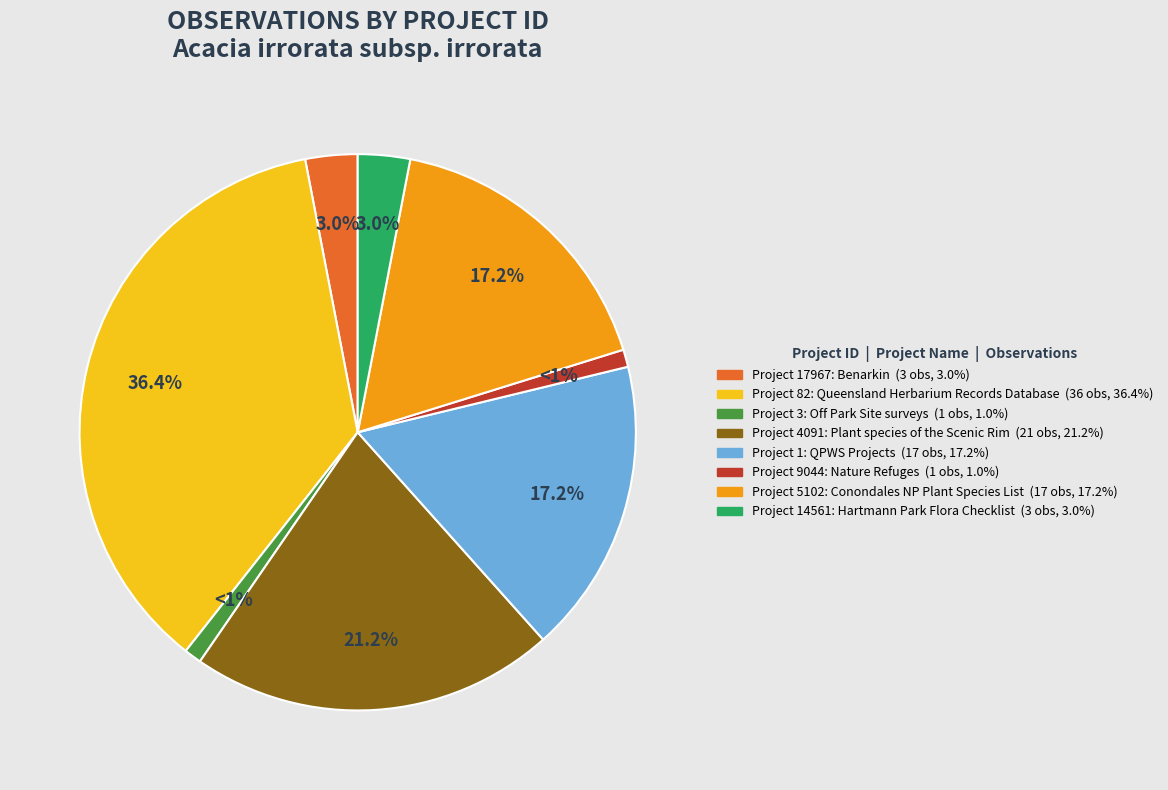

How many segments does this pie chart have?

8